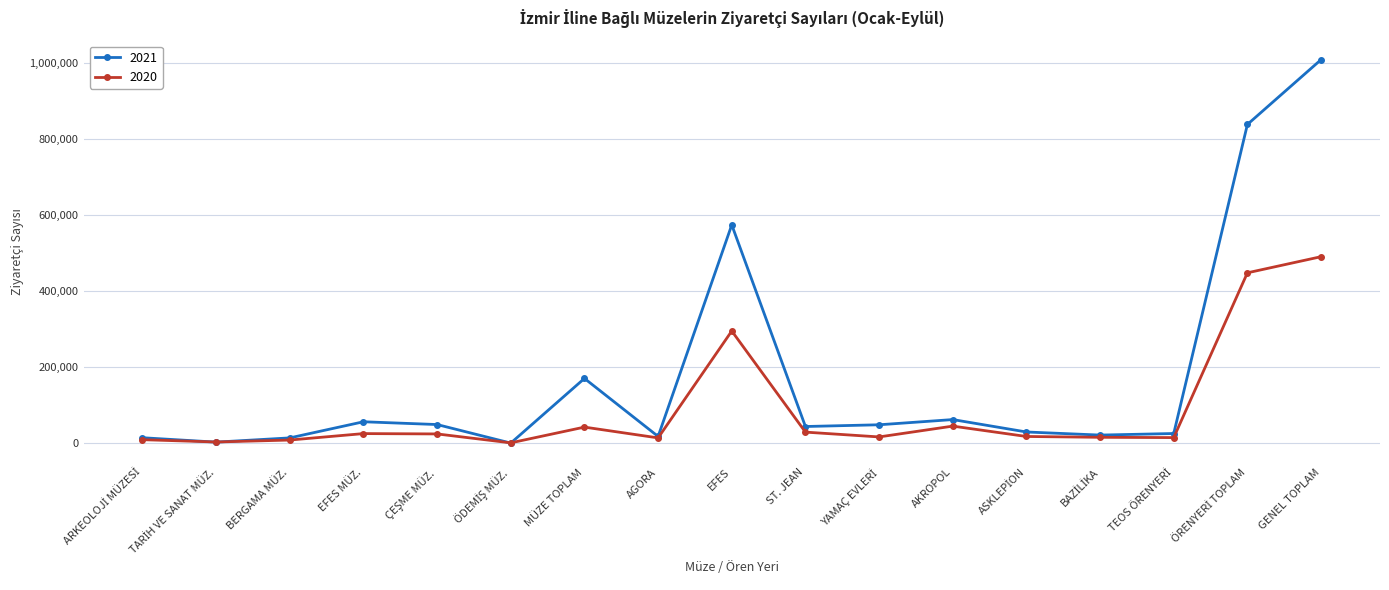

The value of 2020 at GENEL TOPLAM is 491083. True or false?

True